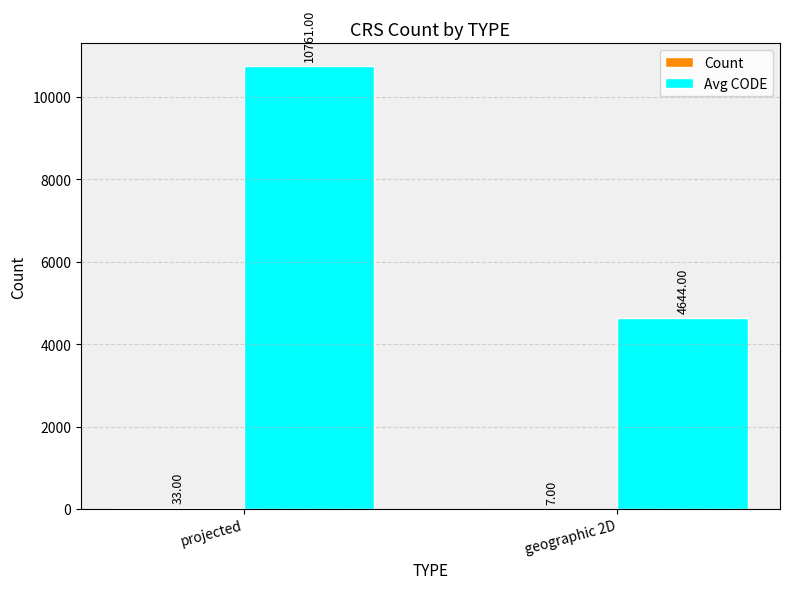

Which label corresponds to the largest value in the chart?

projected